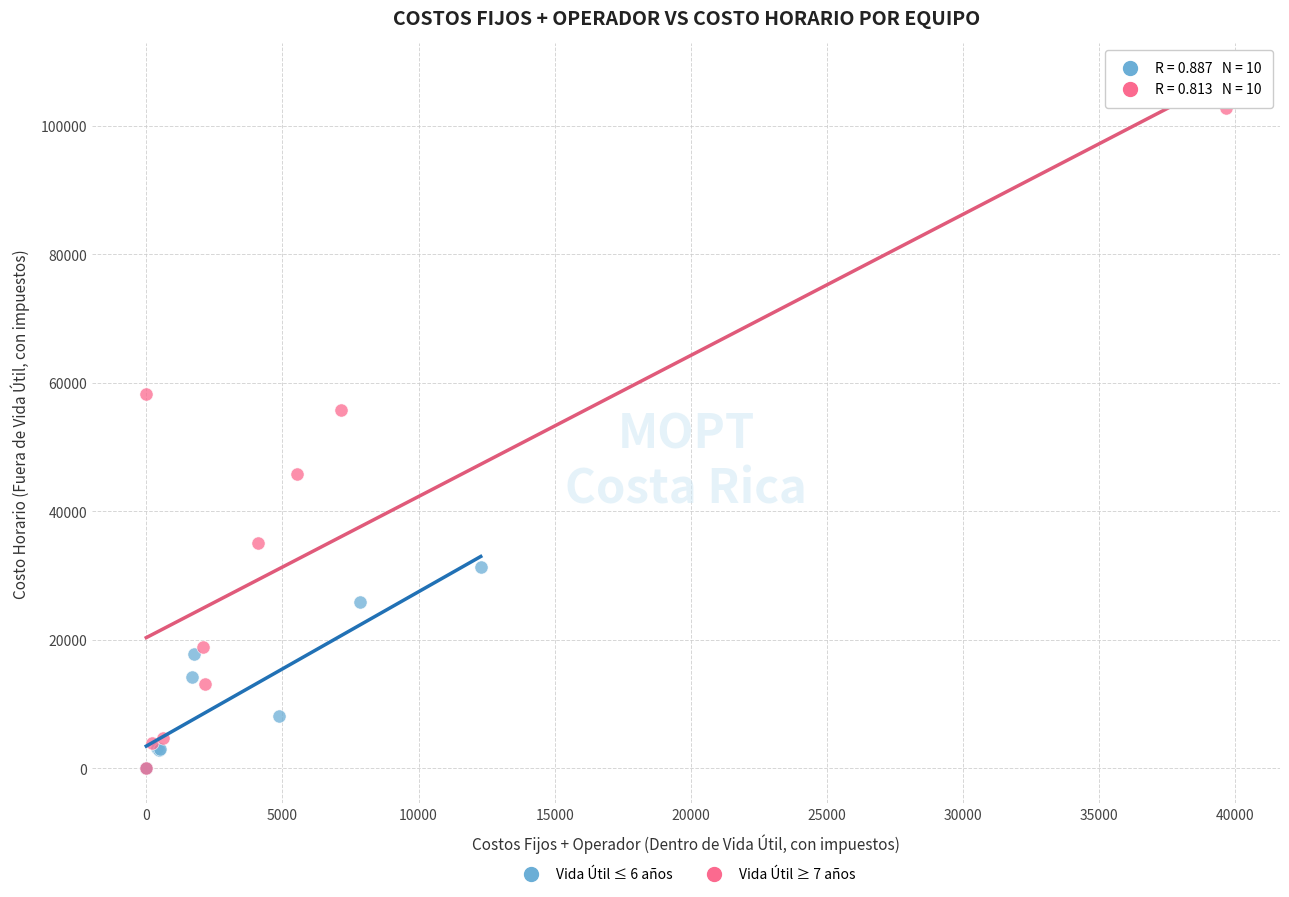

Which series contains the highest Y value?

Vida Útil ≥ 7 años